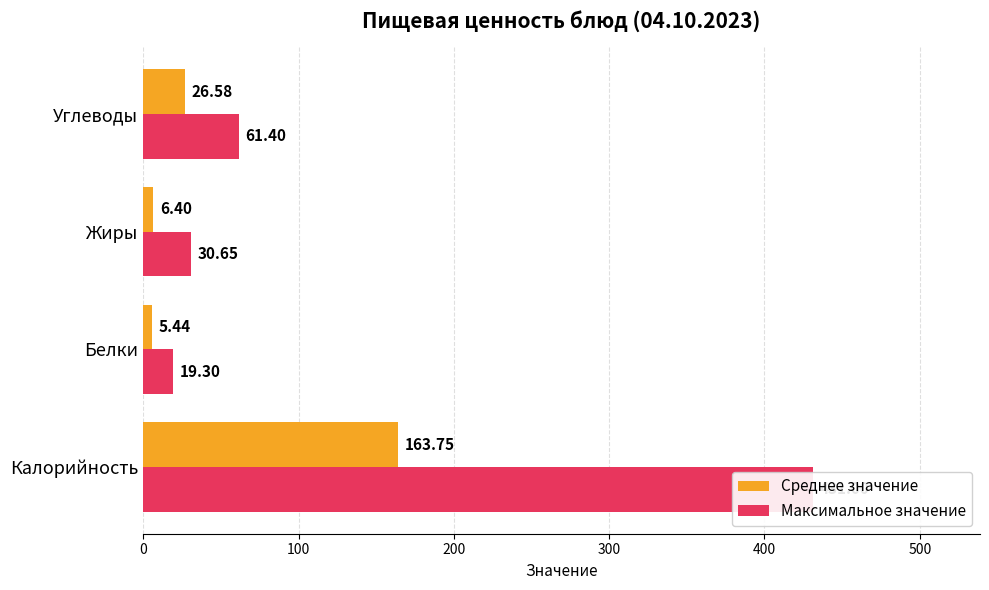

True or false: Максимальное значение has a value of 431.0 at Калорийность.

True